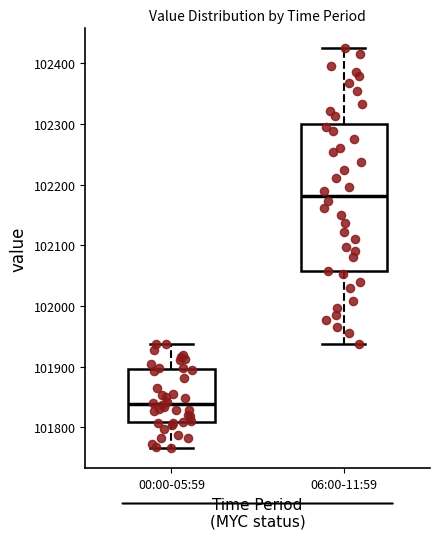

Comparing the boxes themselves (not the whiskers), which one is the tallest?

06:00-11:59